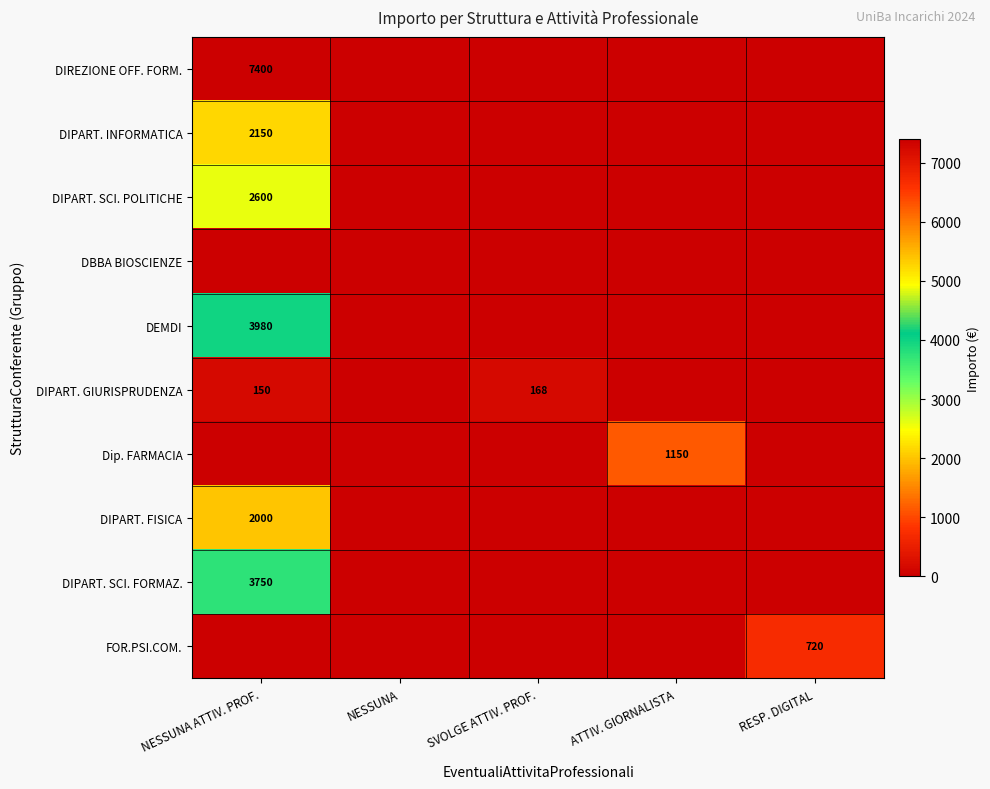

How many categories are shown in the chart?

5